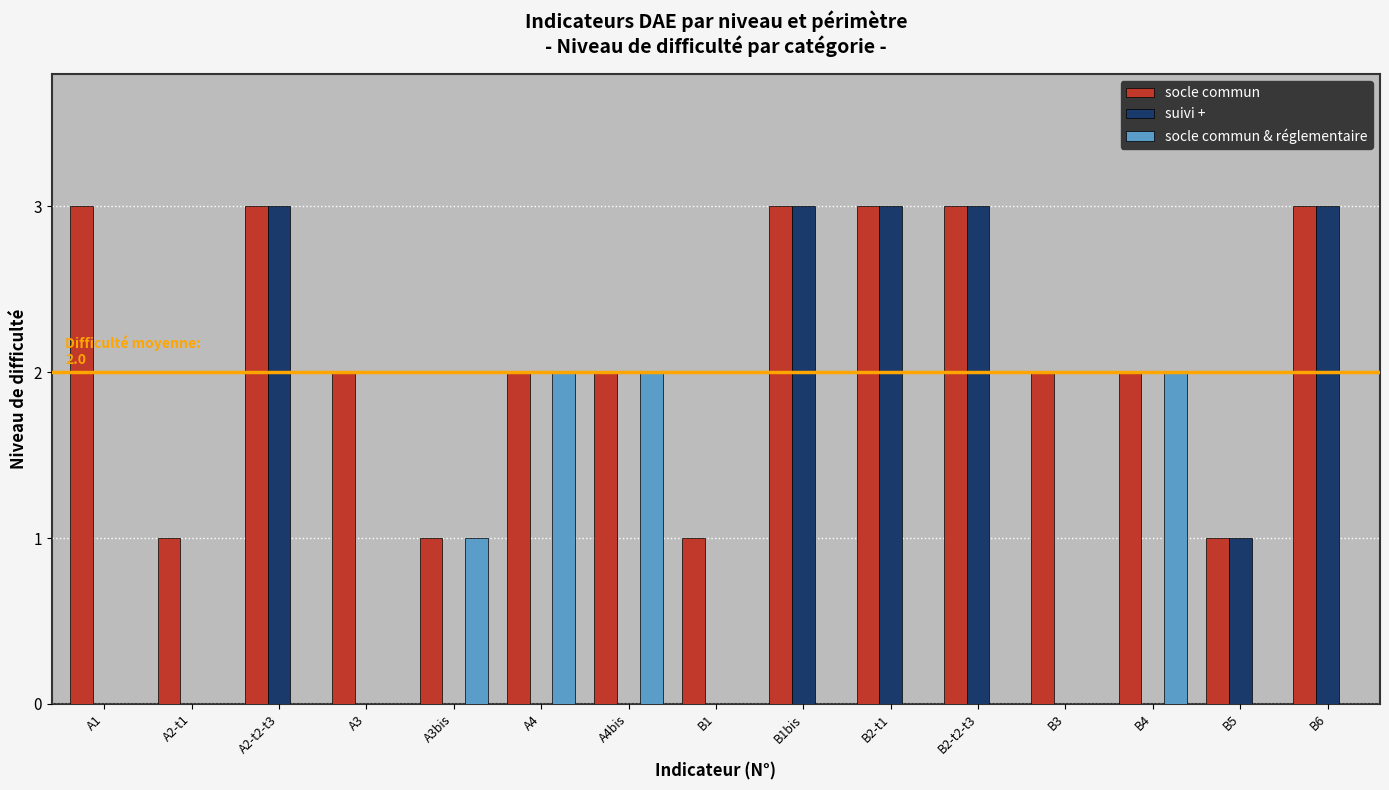

Reading left to right, what are all the values shown in this chart?

socle commun: 3	1	3	2	1	2	2	1	3	3	3	2	2	1	3
suivi +: 0	0	3	0	0	0	0	0	3	3	3	0	0	1	3
socle commun & réglementaire: 0	0	0	0	1	2	2	0	0	0	0	0	2	0	0